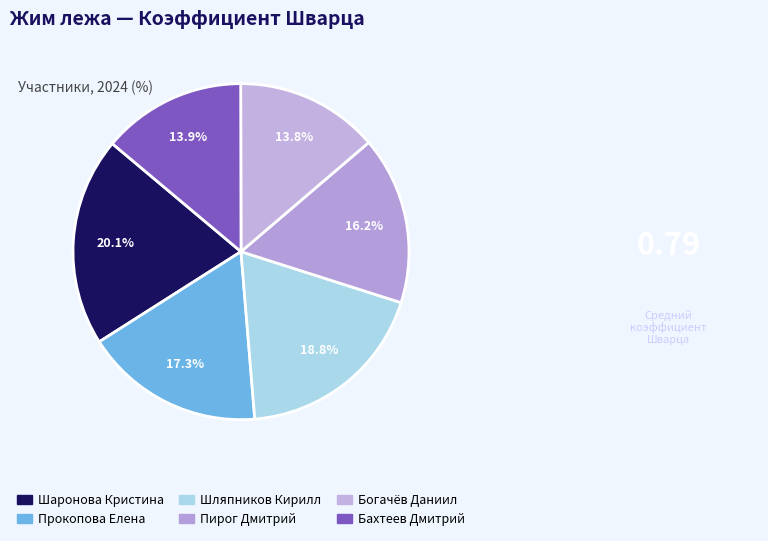

To the nearest percent, what is the difference between the largest and smallest slice percentages?

6%